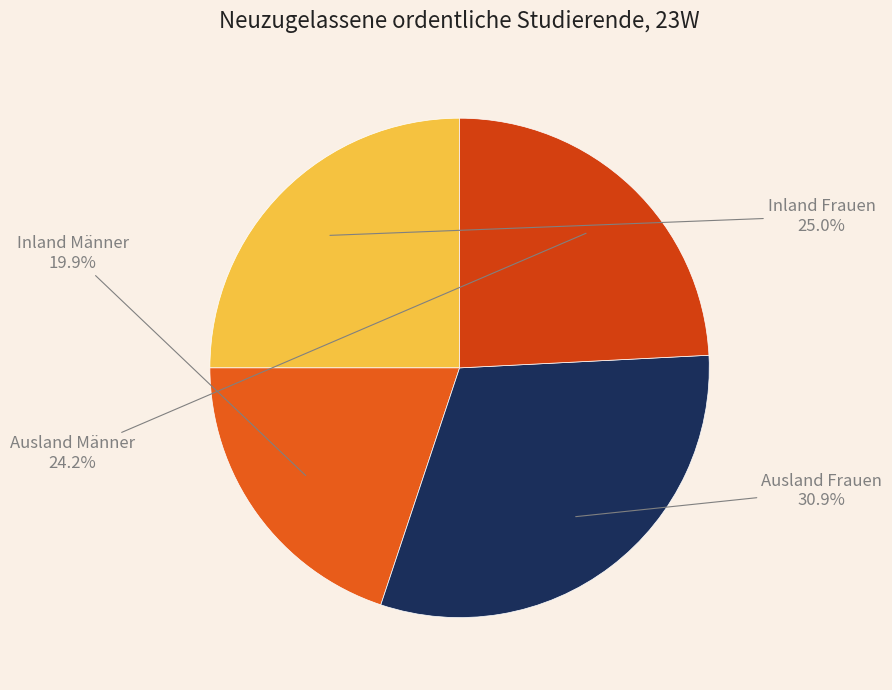

How many slices are in this pie chart?

4